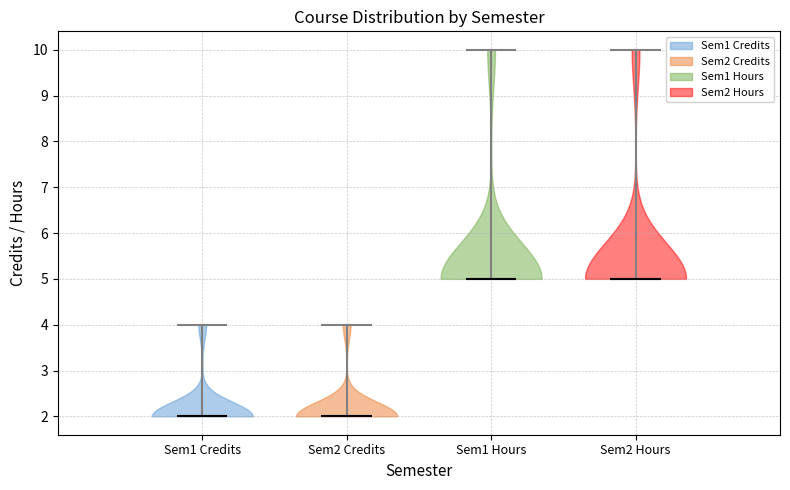

Reading left to right, read every violin against the y-axis: where its median line is, and the lowest and highest points it reaches. The values are not printed on the chart, so give them approximately, as read against the axis.

Sem1 Credits: median line 2, lowest point 2, highest point 4
Sem2 Credits: median line 2, lowest point 2, highest point 4
Sem1 Hours: median line 5, lowest point 5, highest point 10
Sem2 Hours: median line 5, lowest point 5, highest point 10